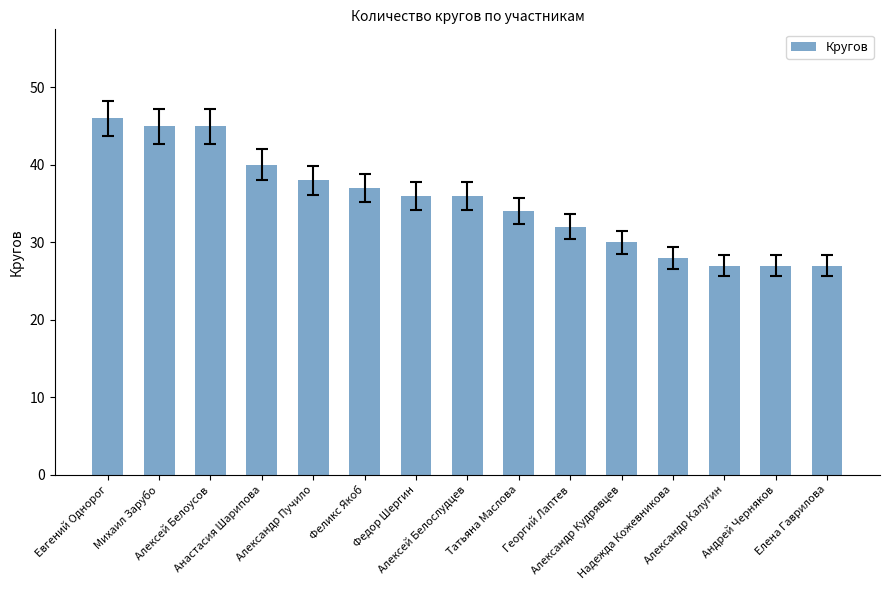

What is the sum of the values at Татьяна Маслова and Георгий Лаптев?

66